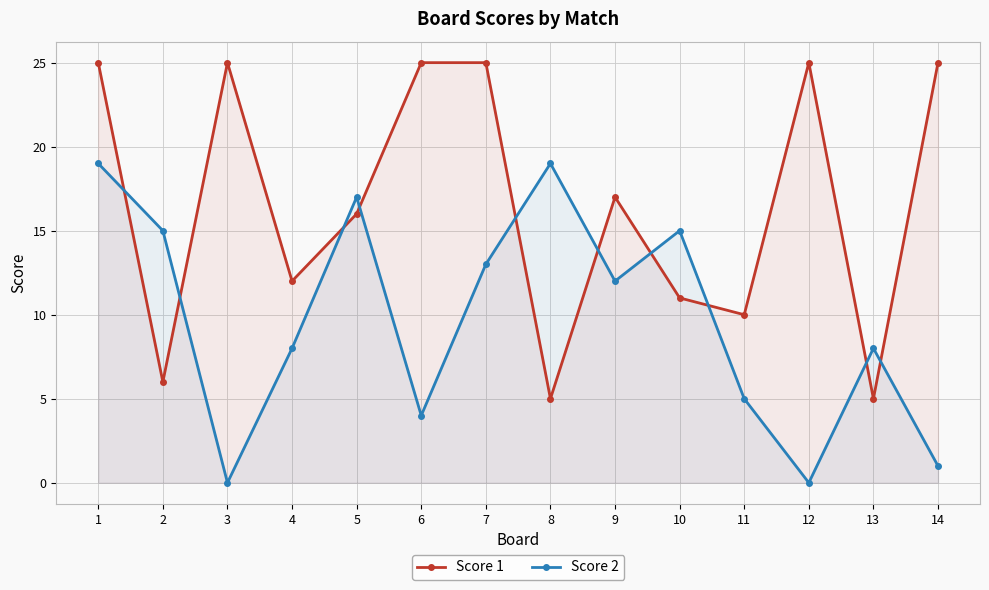

How many intersections are there between Score 2 and Score 1?

10